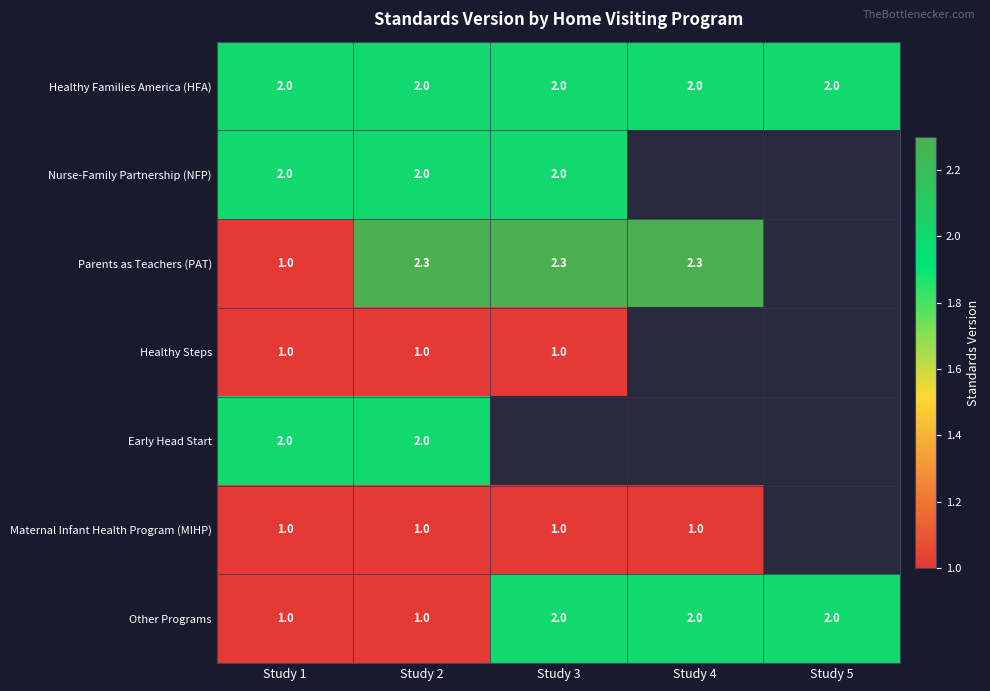

True or false: Healthy Families America (HFA) has a value of 2.8 at Study 2.

False